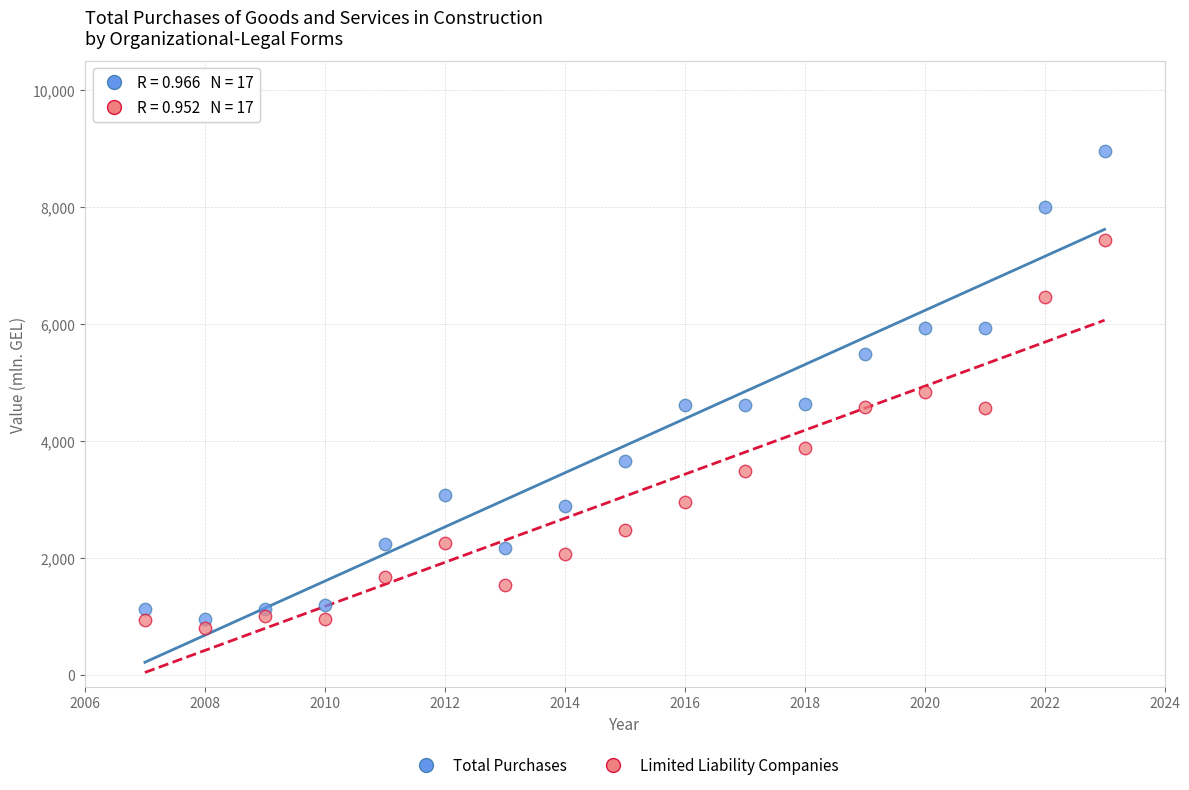

Which series has the largest Y range (max minus min)?

Total Purchases